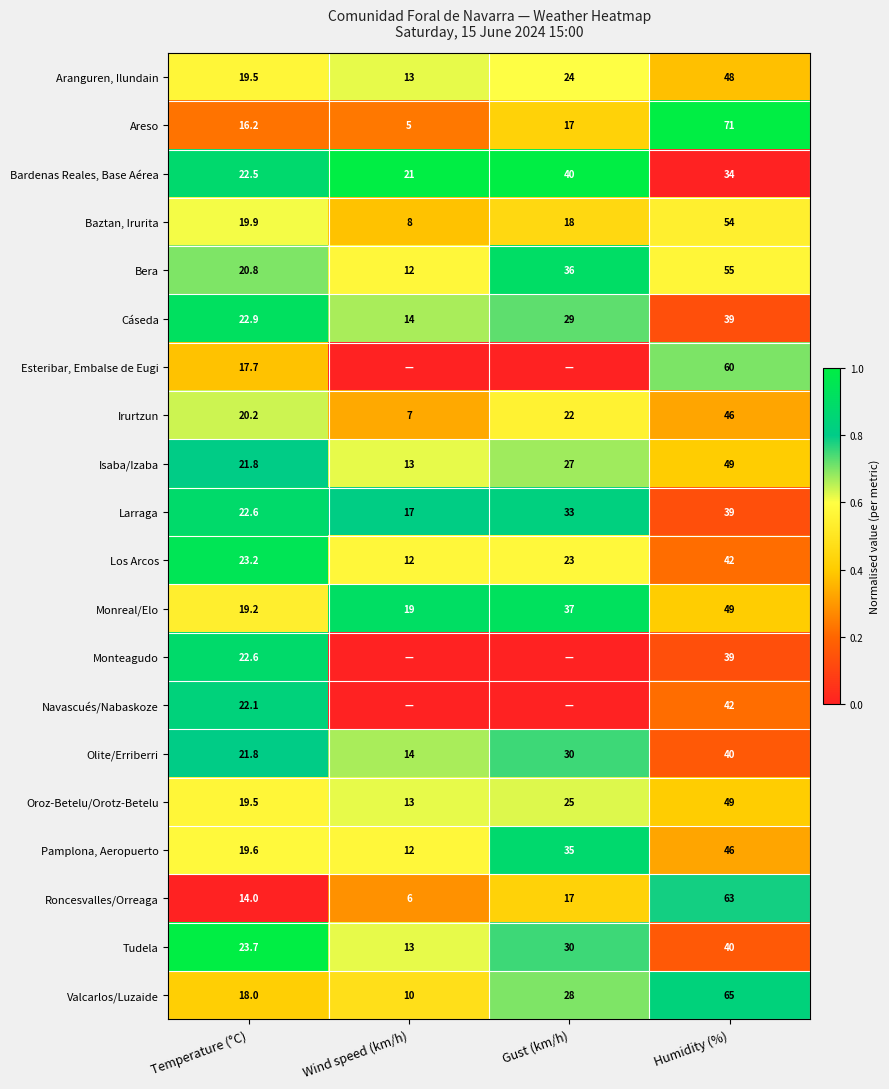

What is the spread (max minus min) of values at Humidity (%)?

37.0